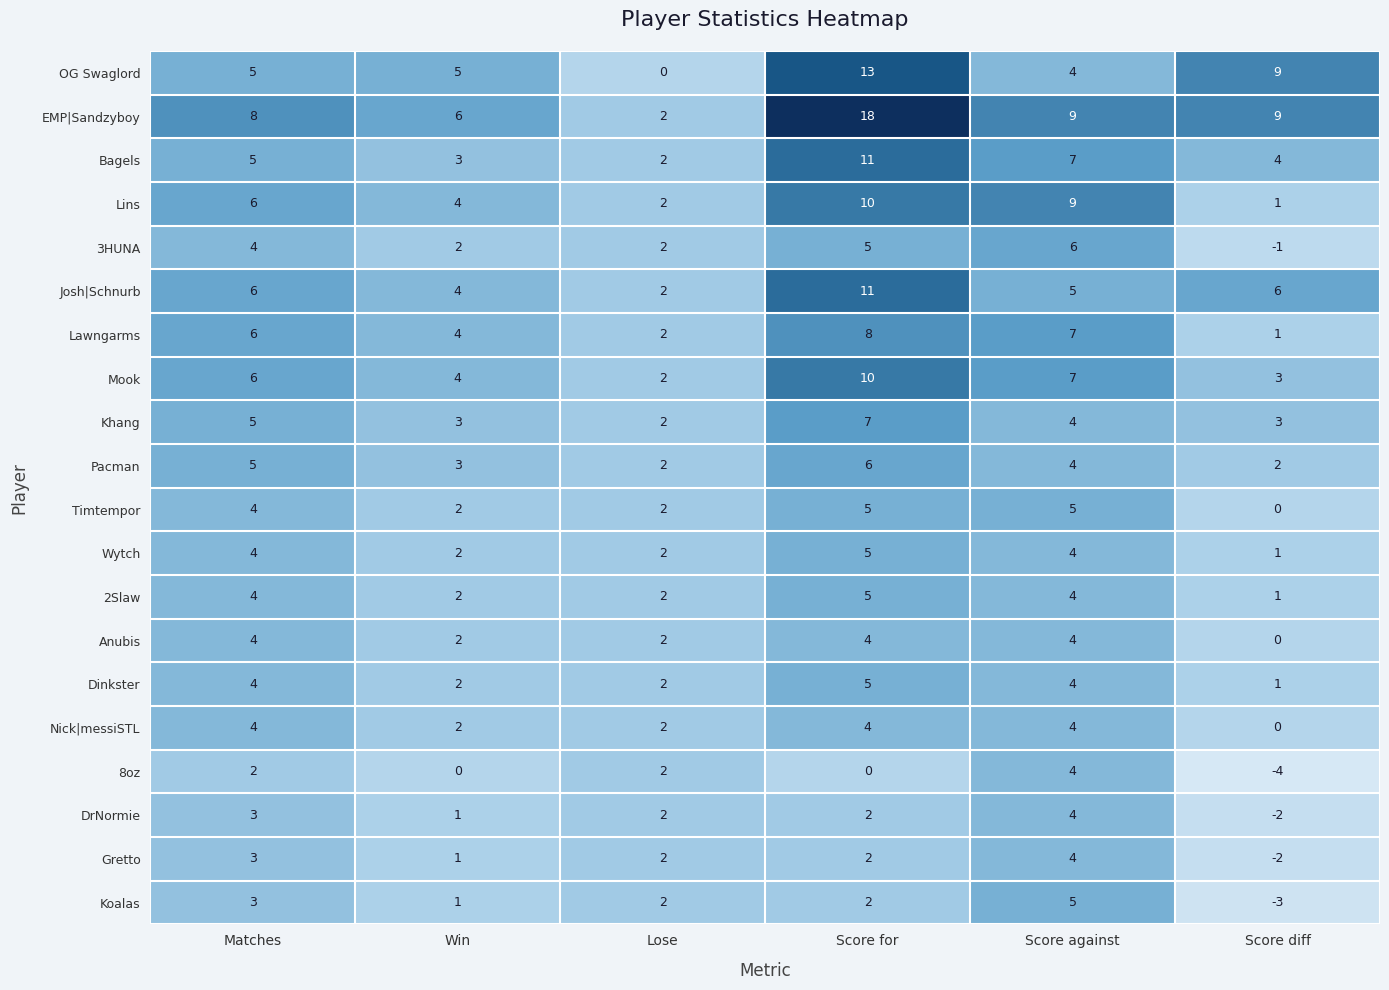

How many distinct data groups are displayed?

20